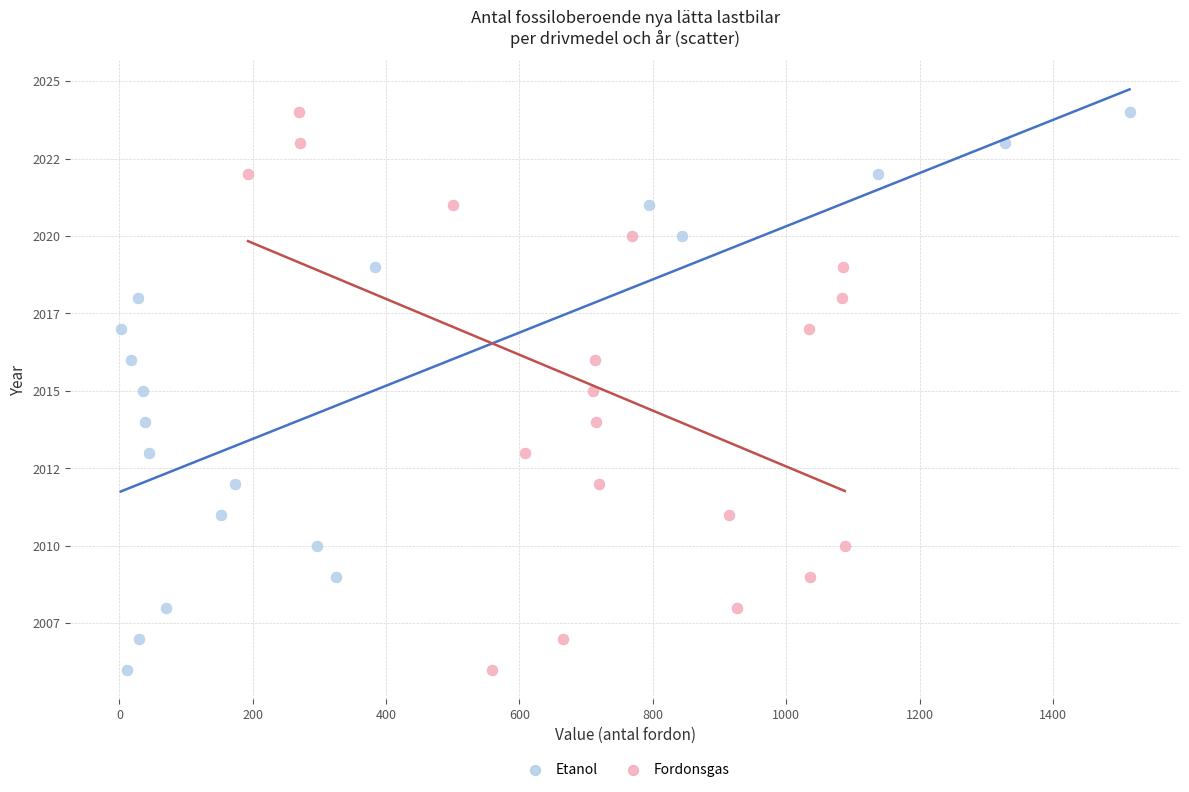

What are all the series names shown in the legend?

Etanol, Fordonsgas